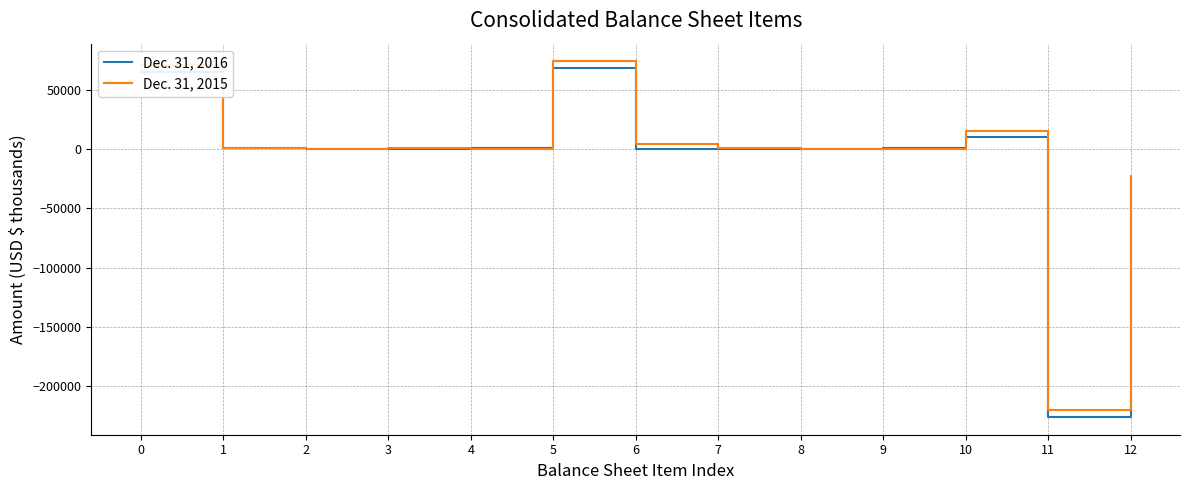

What is the smallest value displayed?

-226485